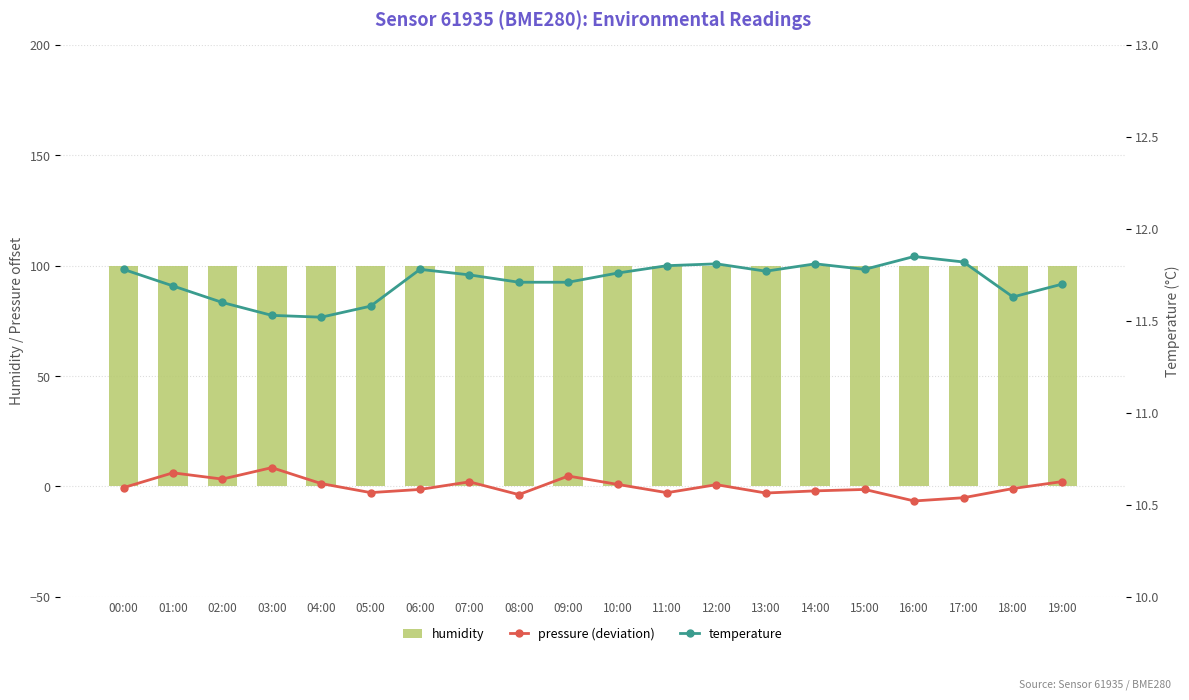

What position from the right is 15:00?

5